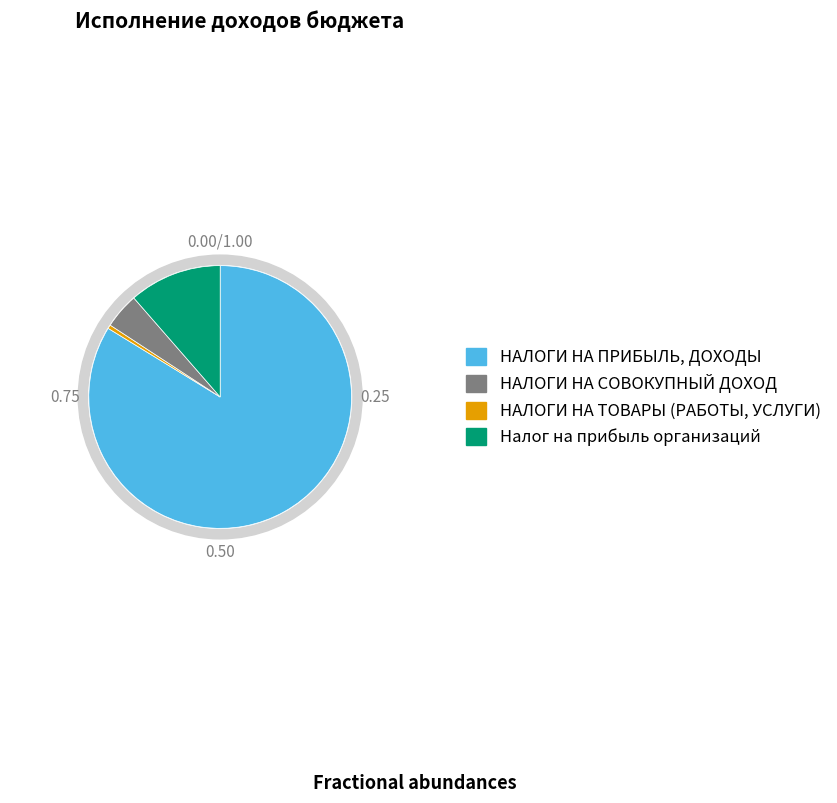

Which has a higher value, Налог на прибыль организаций or НАЛОГИ НА ТОВАРЫ (РАБОТЫ, УСЛУГИ)?

Налог на прибыль организаций